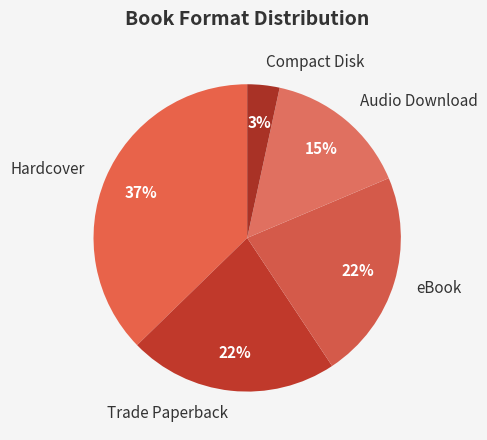

True or false: Hardcover accounts for 30% of the total.

False